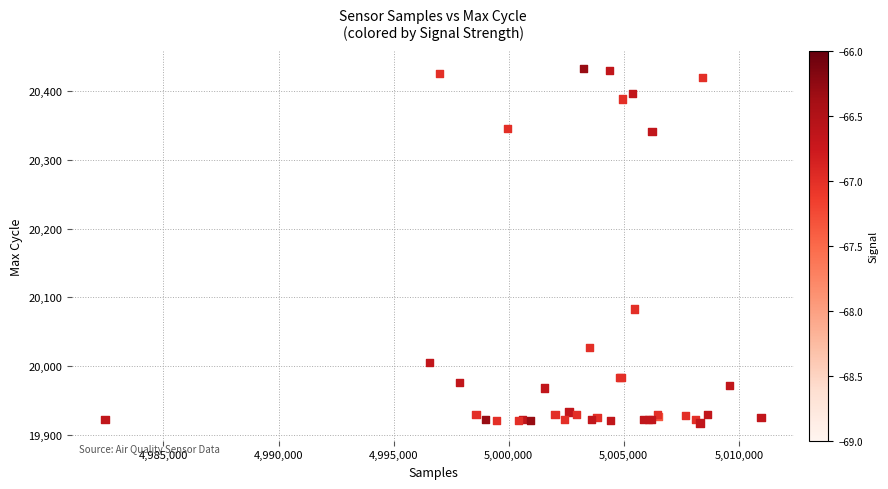

What Y value in the scatter plot is closest to 20175?

20083